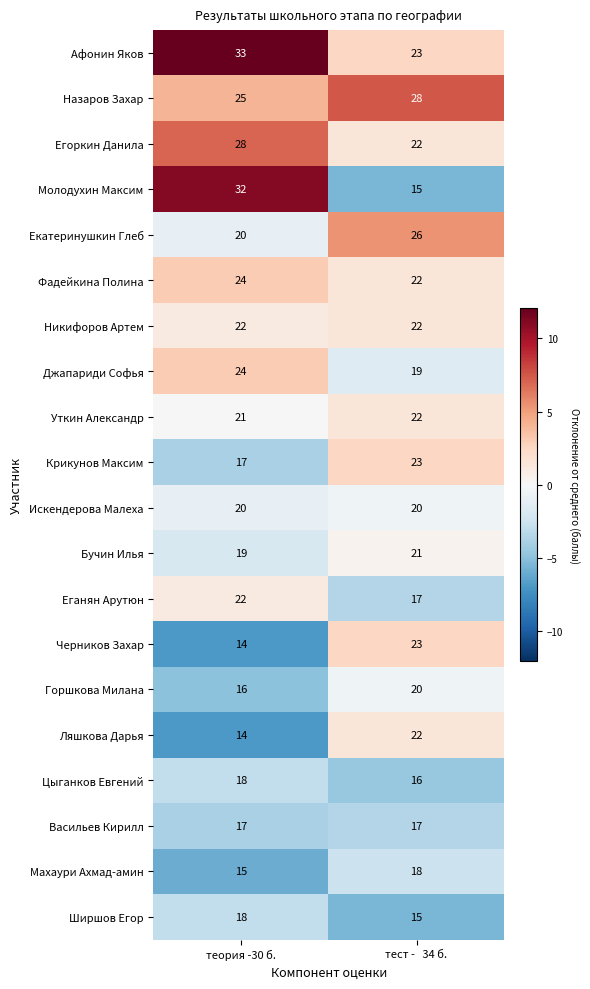

At which category is the sum across all series the highest?

теория -30 б.